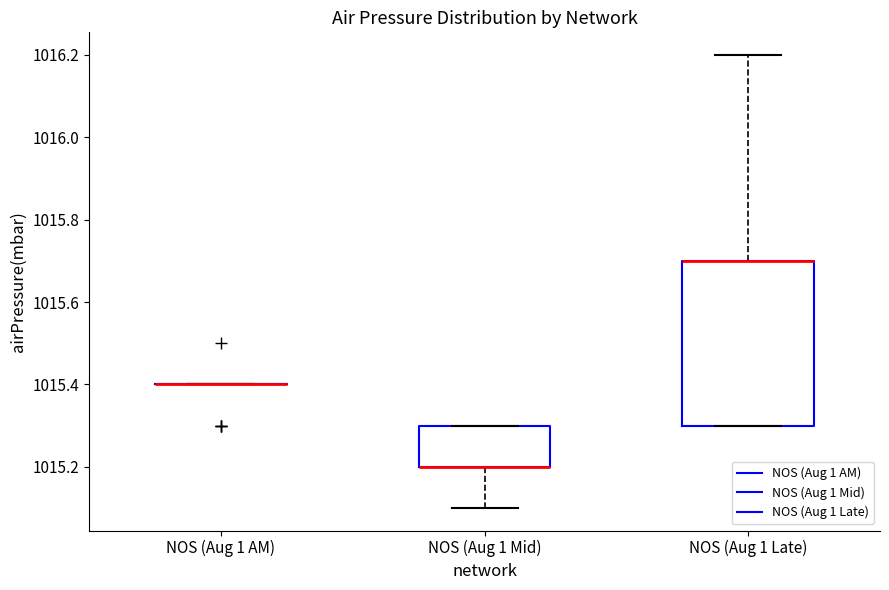

Comparing the boxes themselves (not the whiskers), which one is the tallest?

NOS (Aug 1 Late)